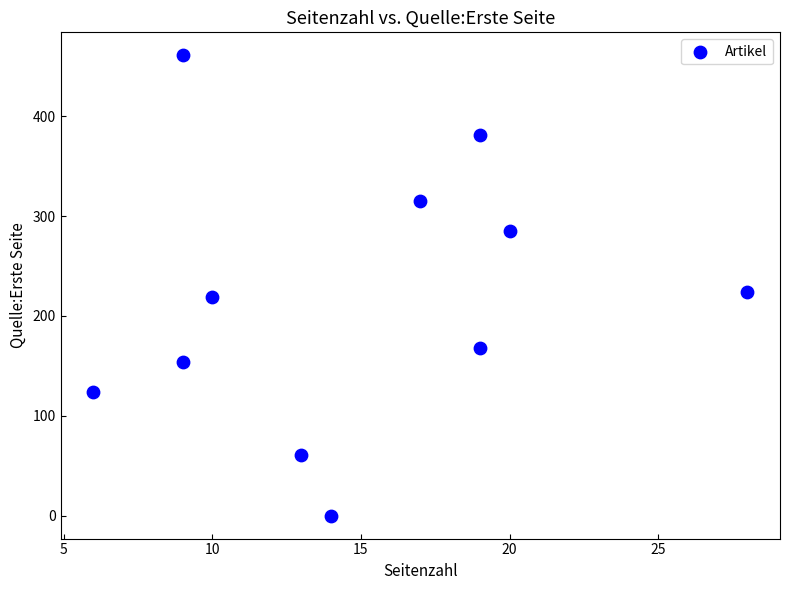

What is the range of Y values (max minus min)?

461